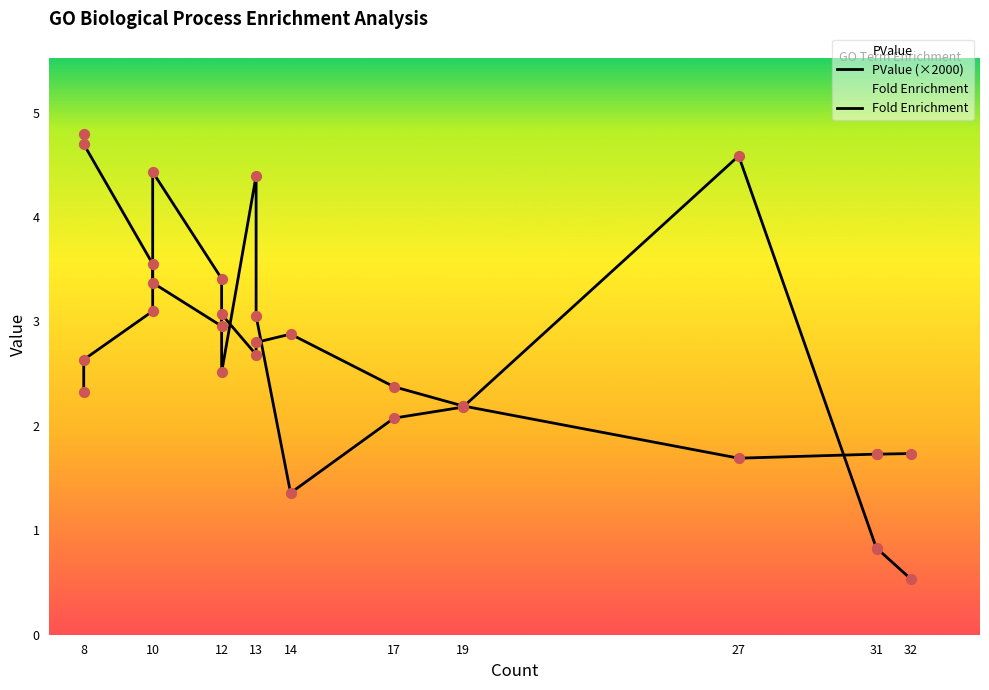

Which series reaches the maximum Y coordinate?

Fold Enrichment